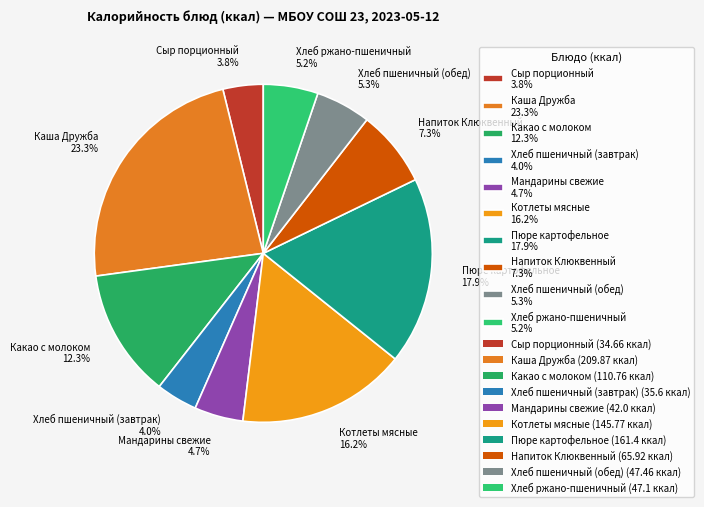

To the nearest percent, what is the average slice percentage?

10%